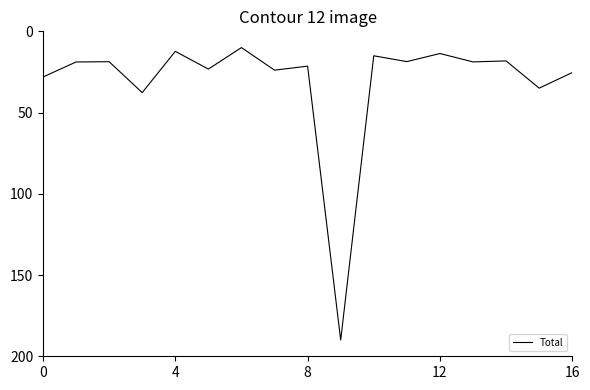

What is the greatest value displayed?

190.0